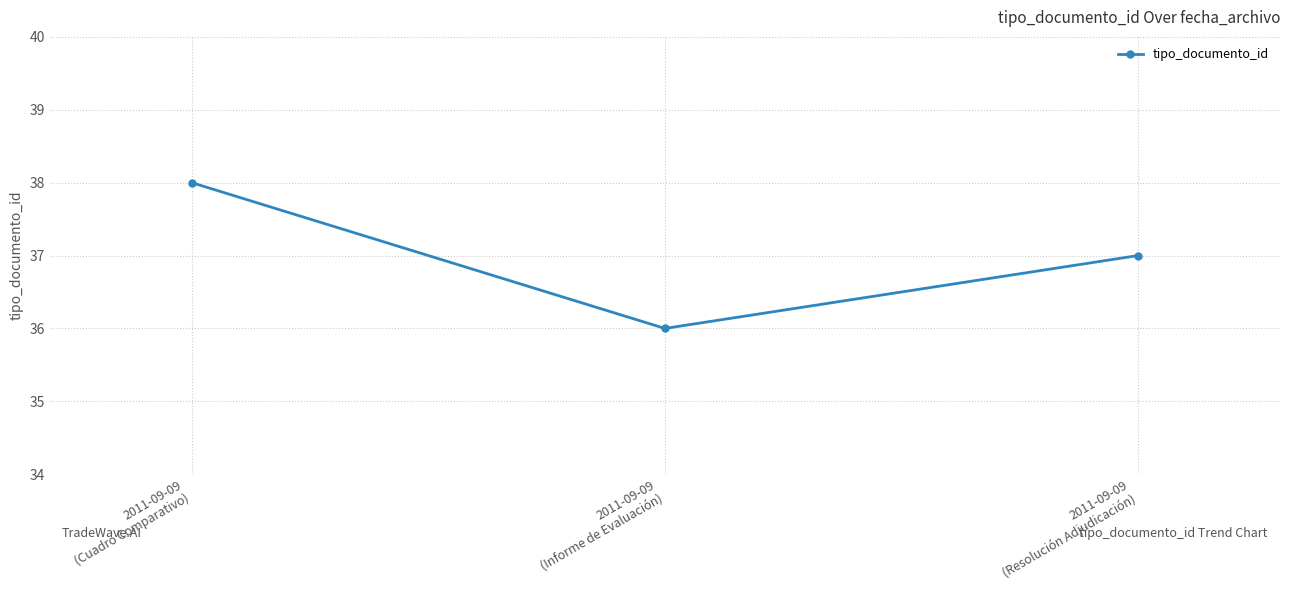

Does the chart have visible grid lines?

Yes